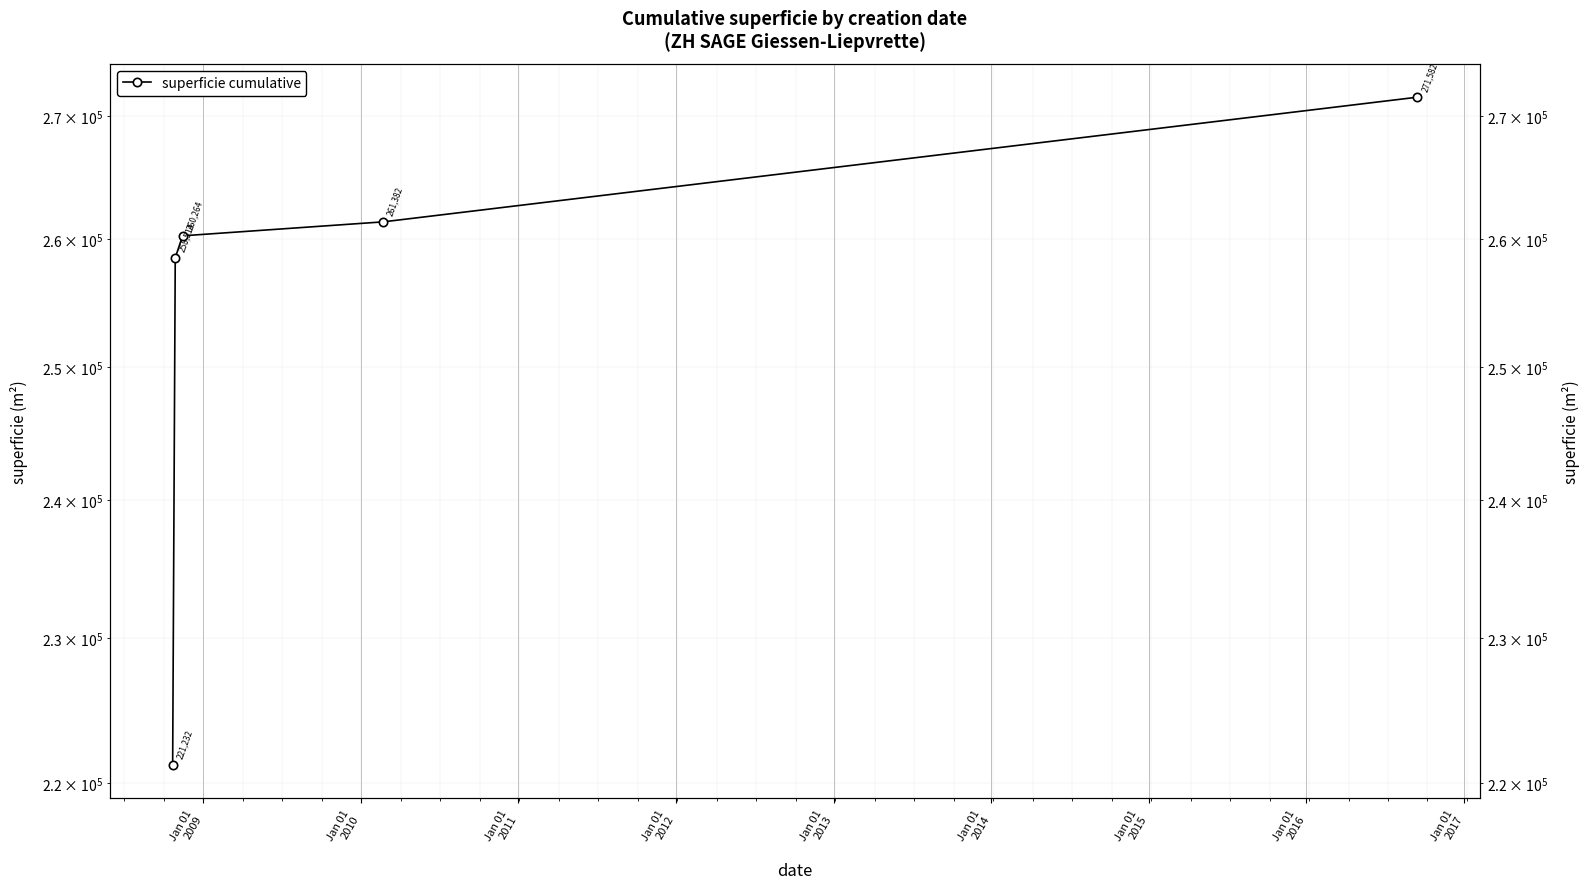

How many distinct data groups are displayed?

1